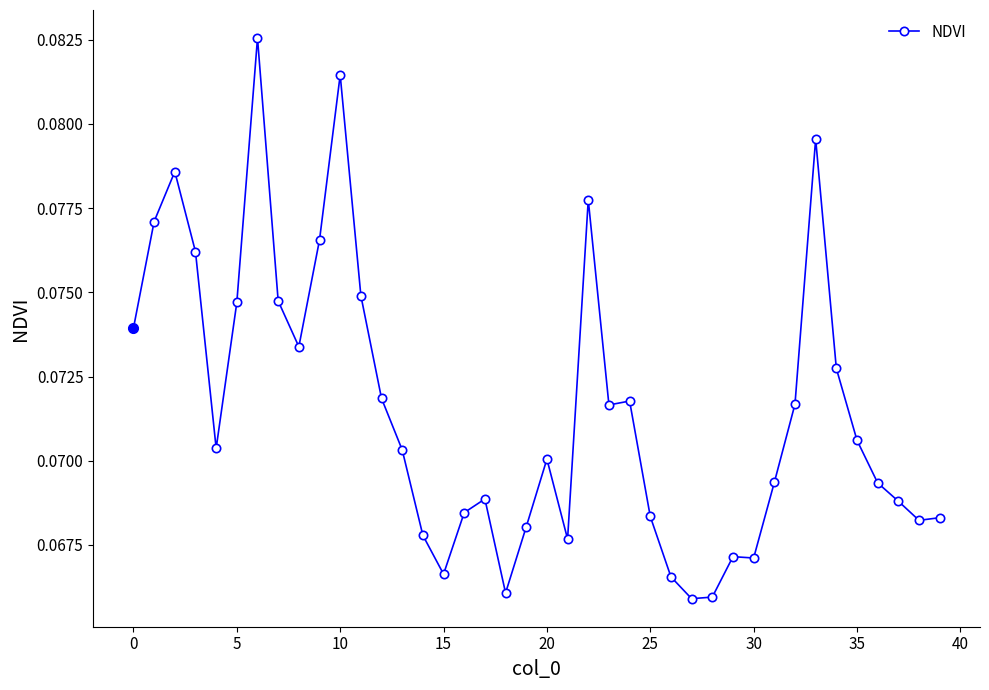

What is the sum of all values?

2.9